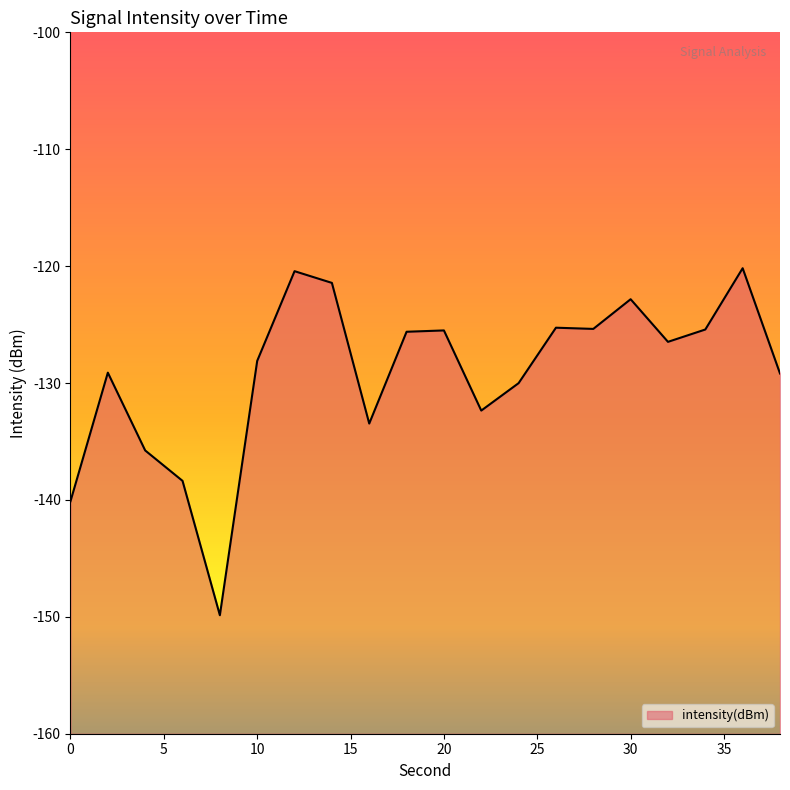

What is the value of the 8th point from the left?

-121.4